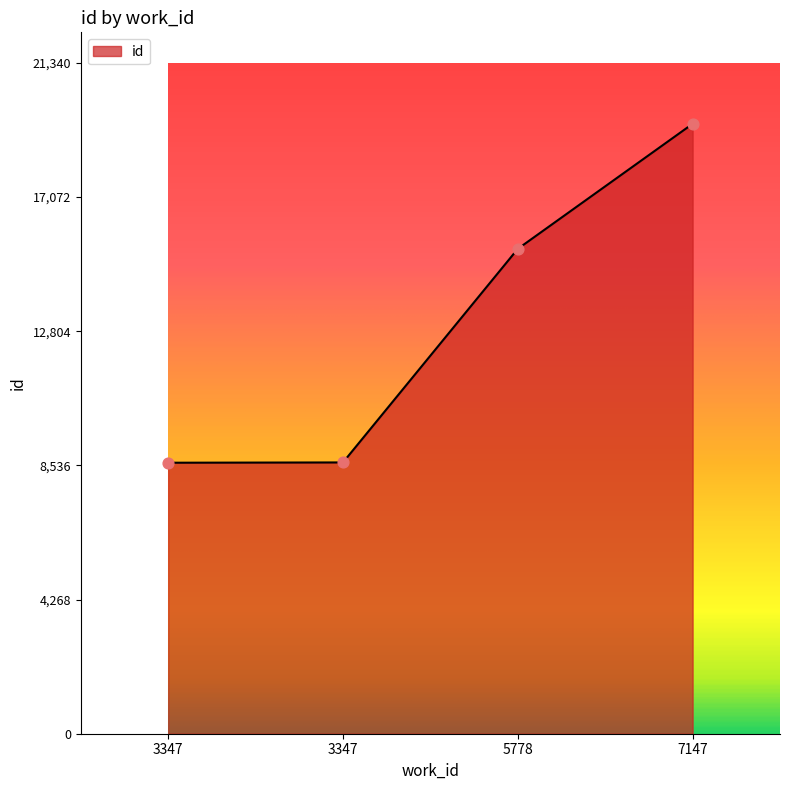

Which has a higher value, 3347 or 5778?

5778